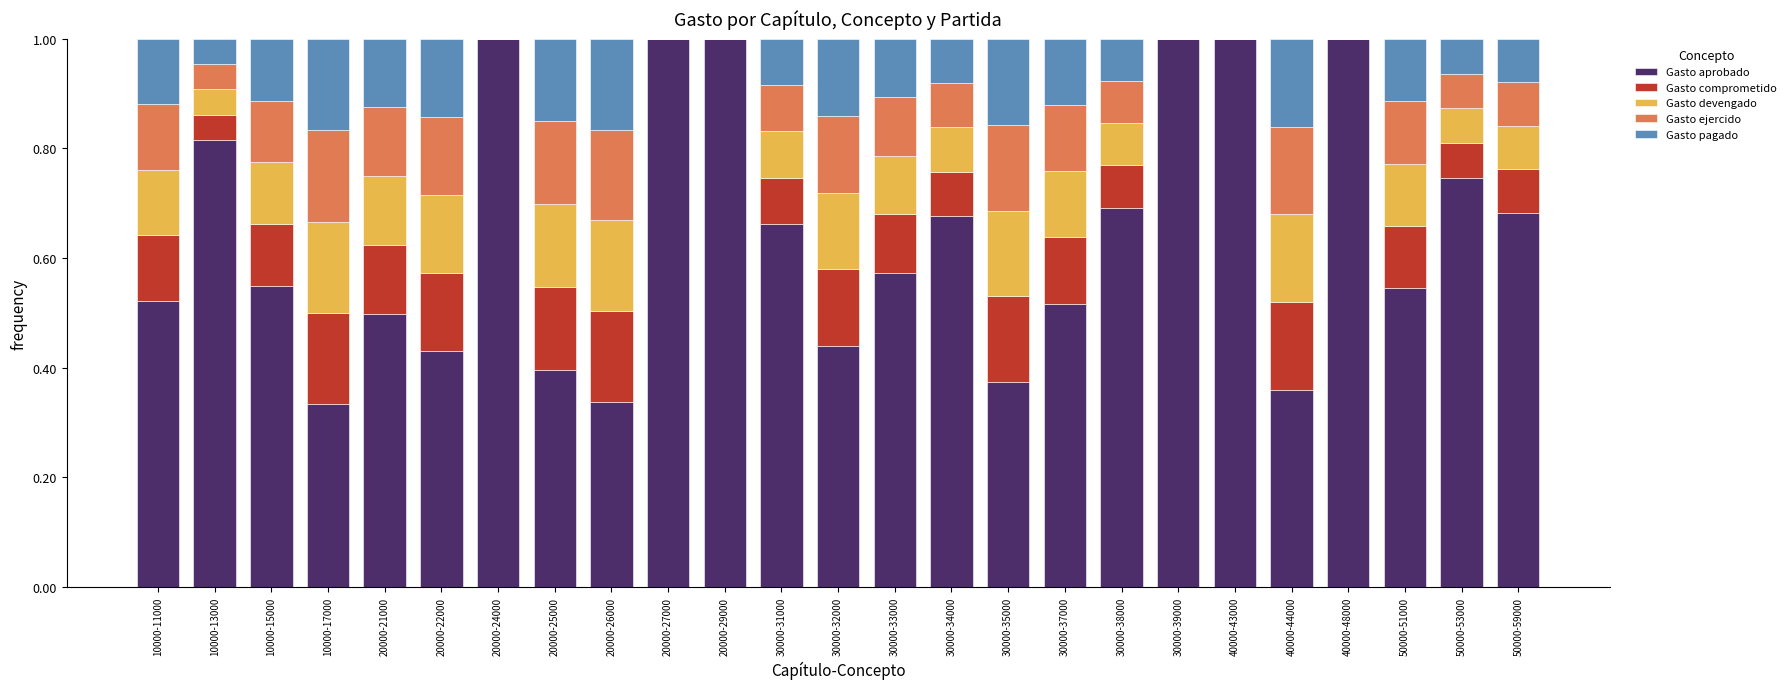

What is the highest value of the Gasto aprobado series?

1.0